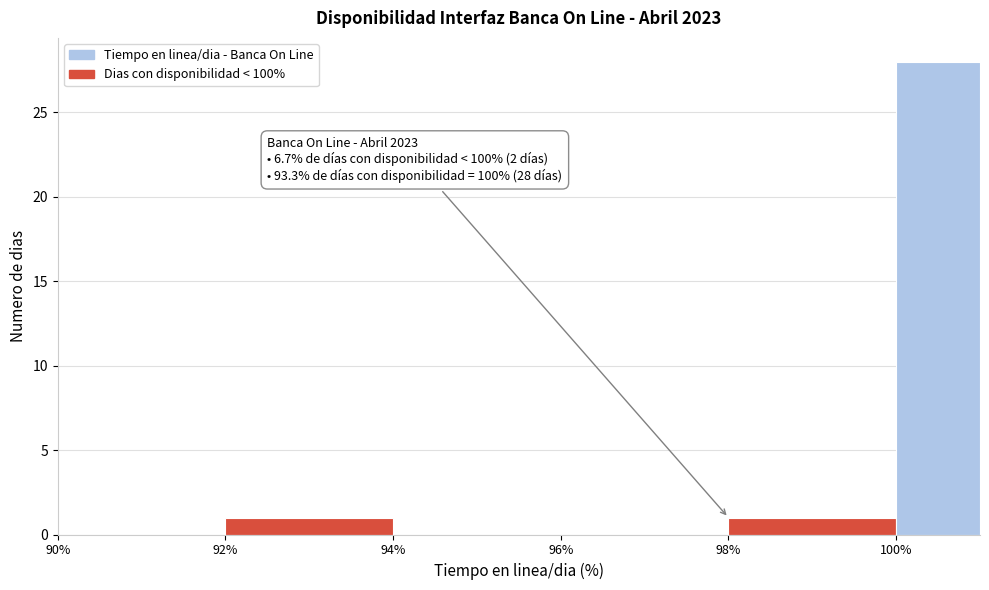

Which range on the x-axis has the tallest bar?

100 to 101